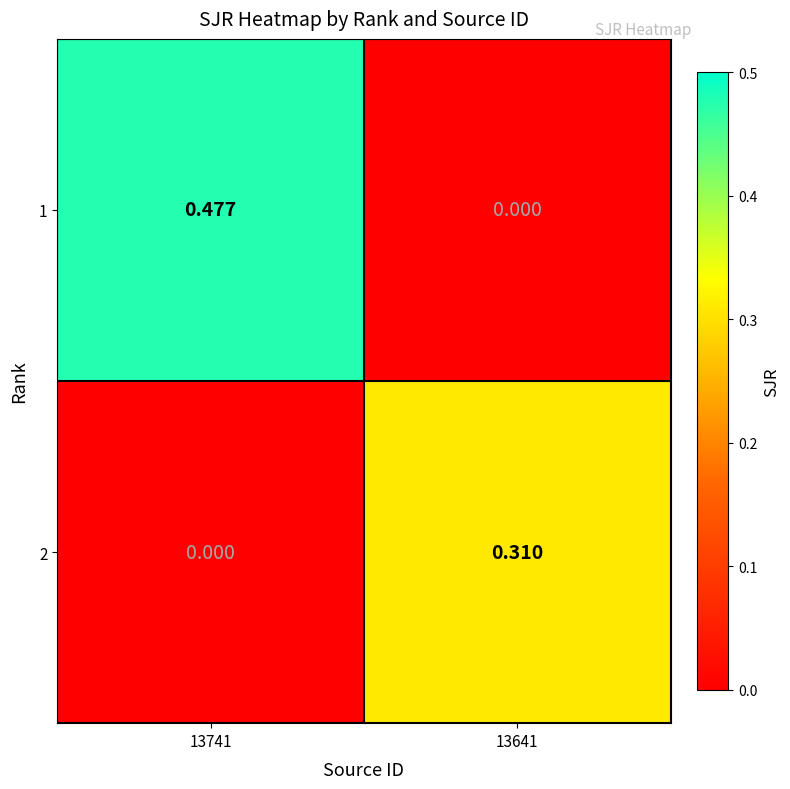

Is the value of 2 at 13641 greater than the value of 1 at 13741?

No